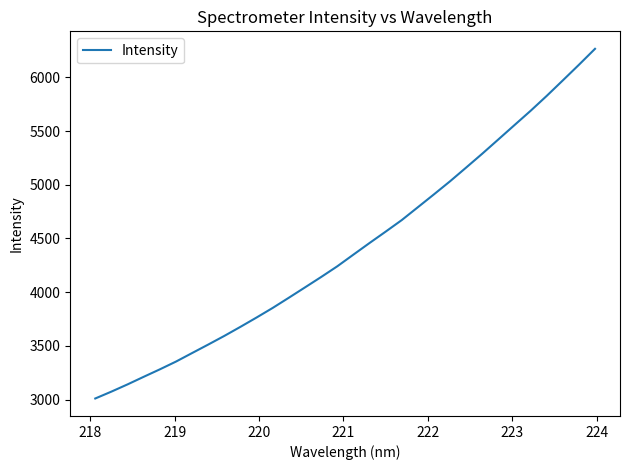

What is the minimum value shown in the chart?

3010.0